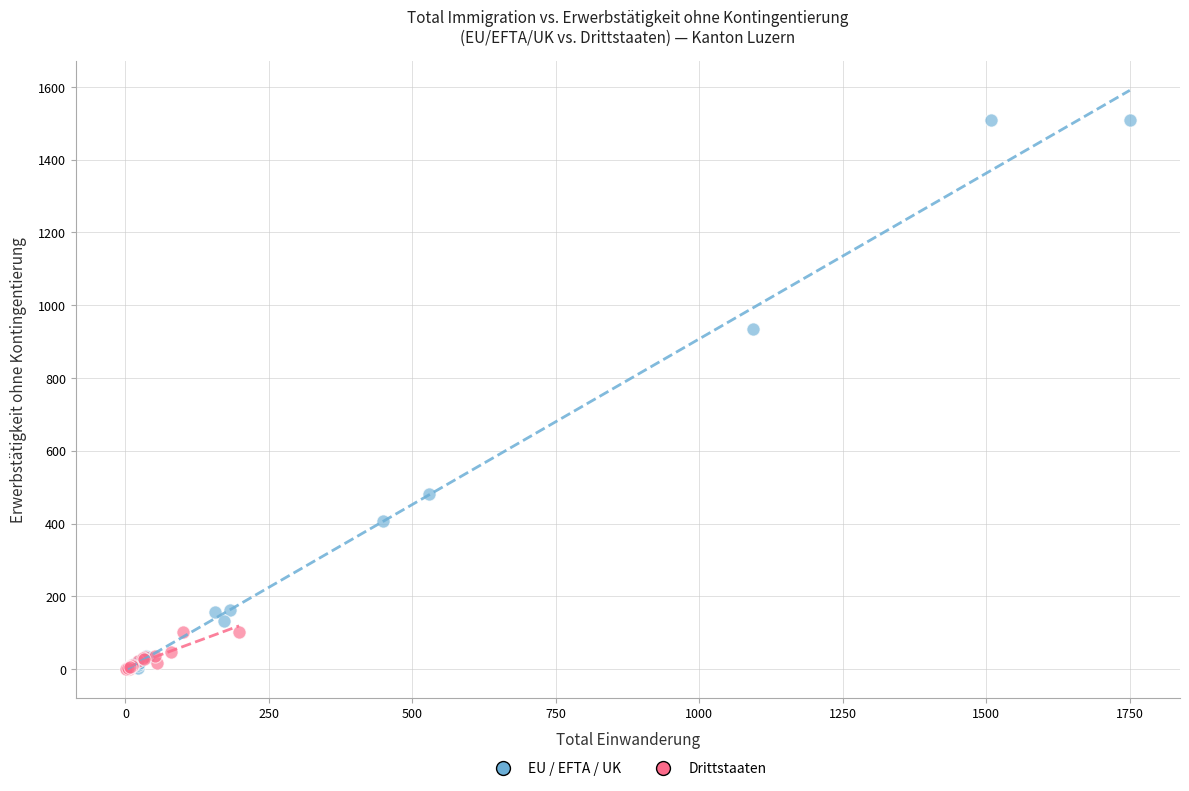

Which series has the largest Y range (max minus min)?

EU / EFTA / UK